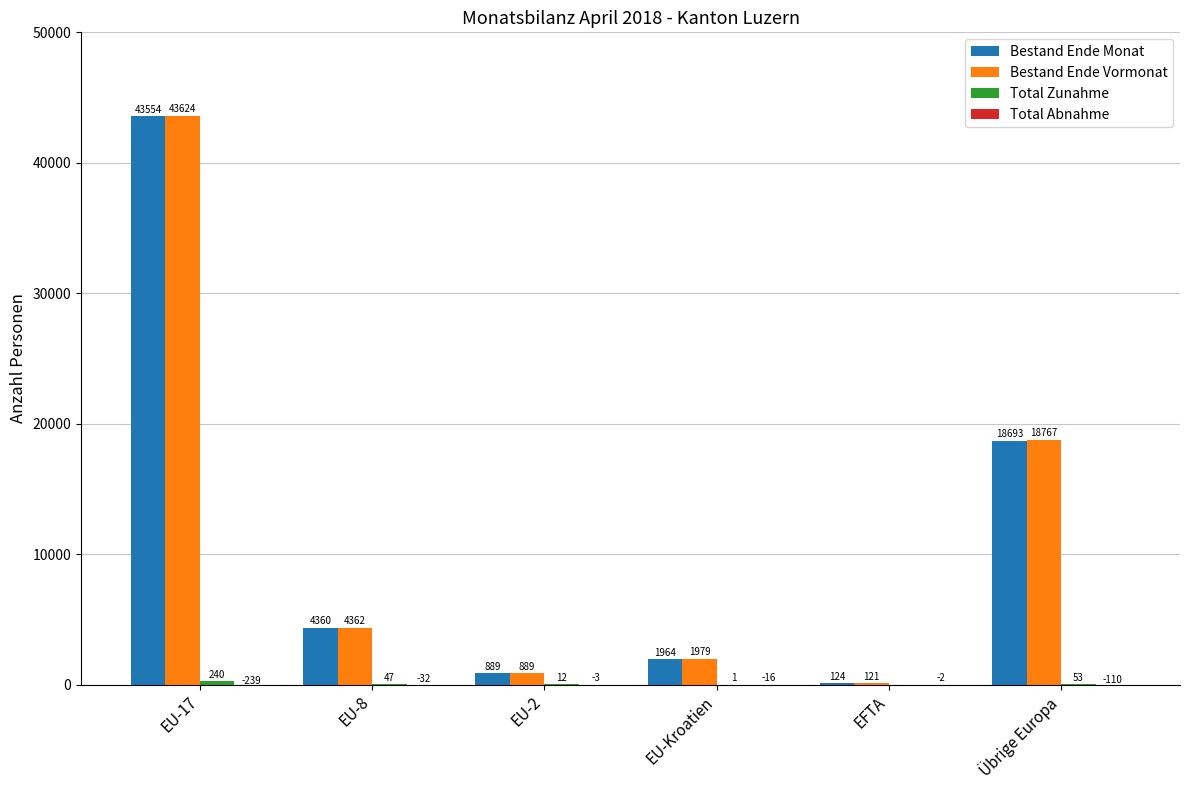

Which series has the widest spread of values?

Bestand Ende Vormonat